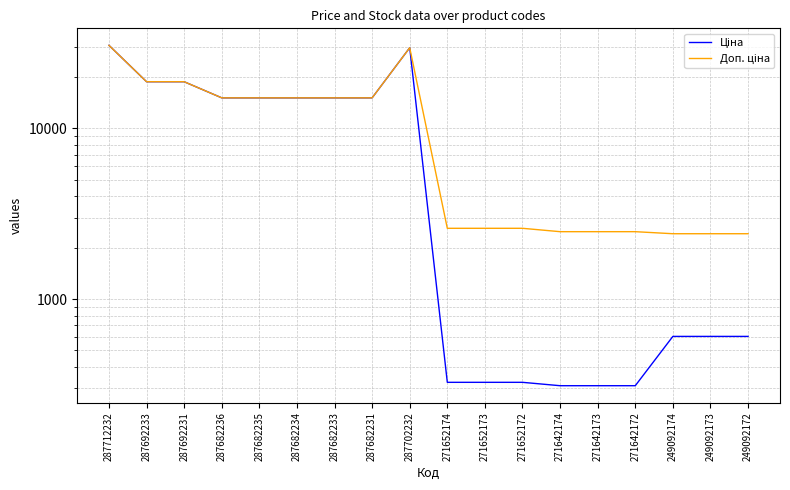

Is this an area chart (filled region under the line)?

No